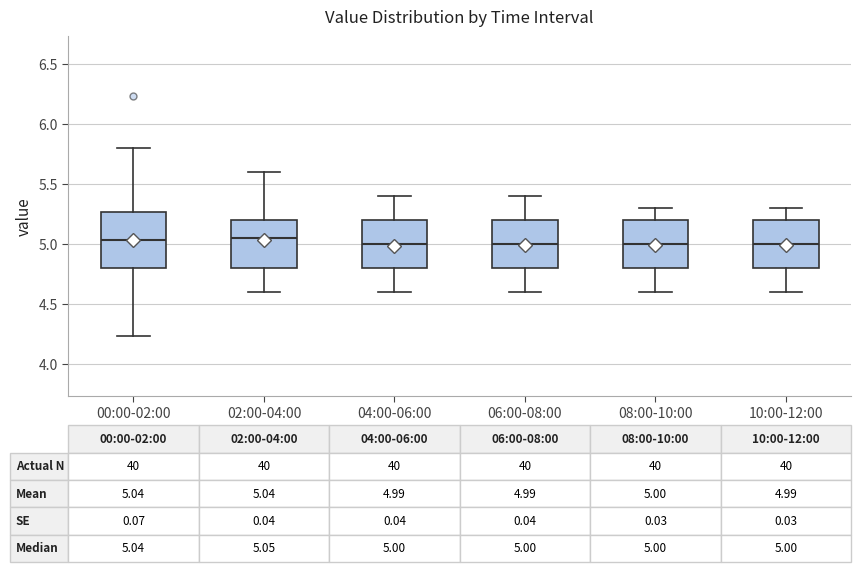

Which box is the tallest, from its lower edge to its upper edge?

00:00-02:00